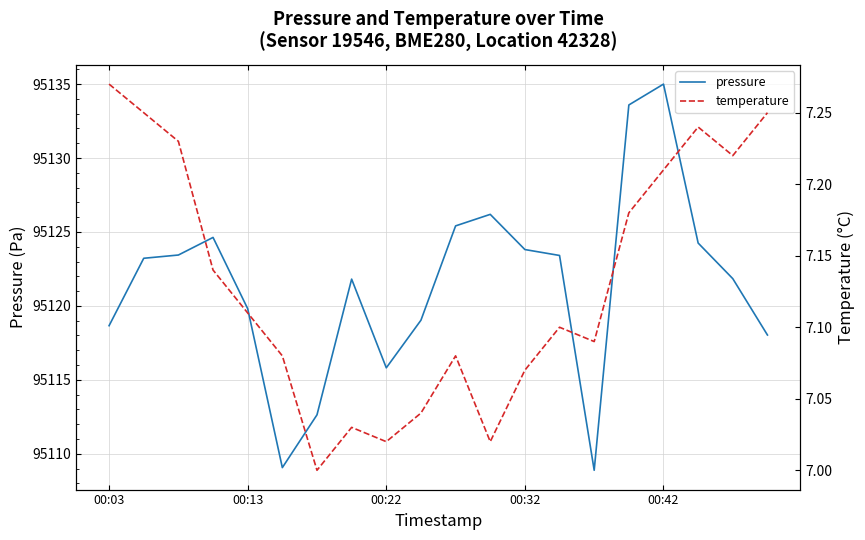

What is the lowest value of the pressure series?

95108.9